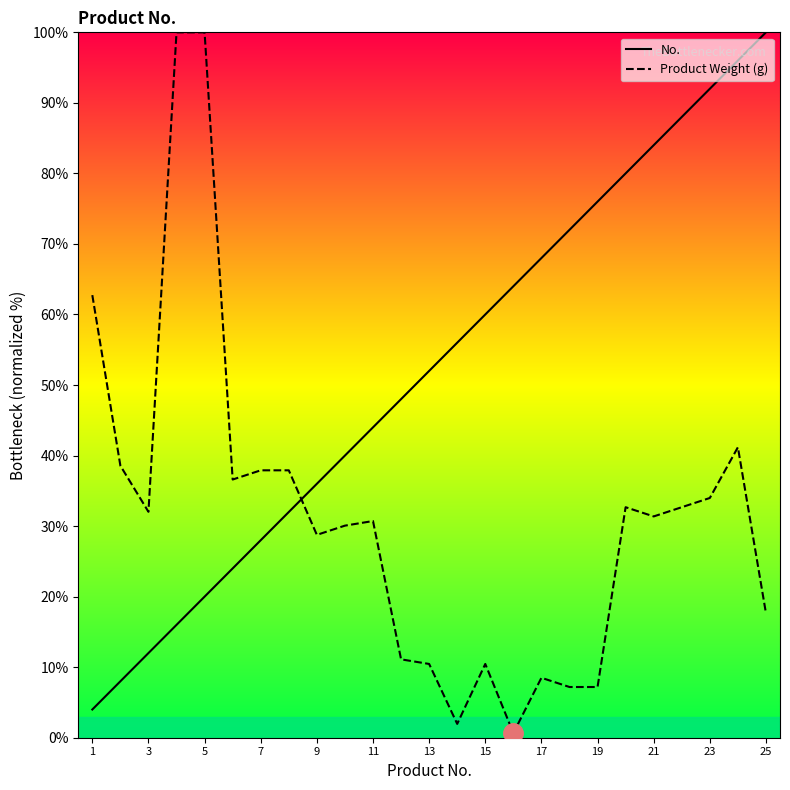

Which series ends up on top after the final intersection of No. and Product Weight (g)?

No.